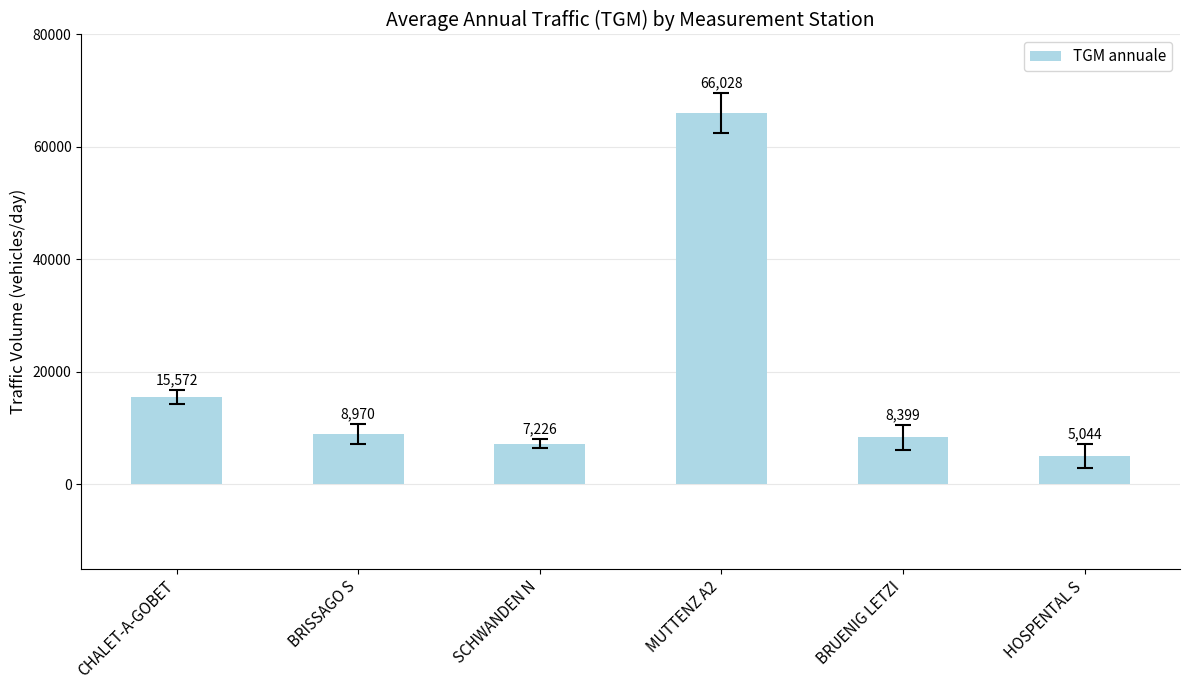

The chart shows a value of 1742.7 at BRUENIG LETZI. True or false?

False